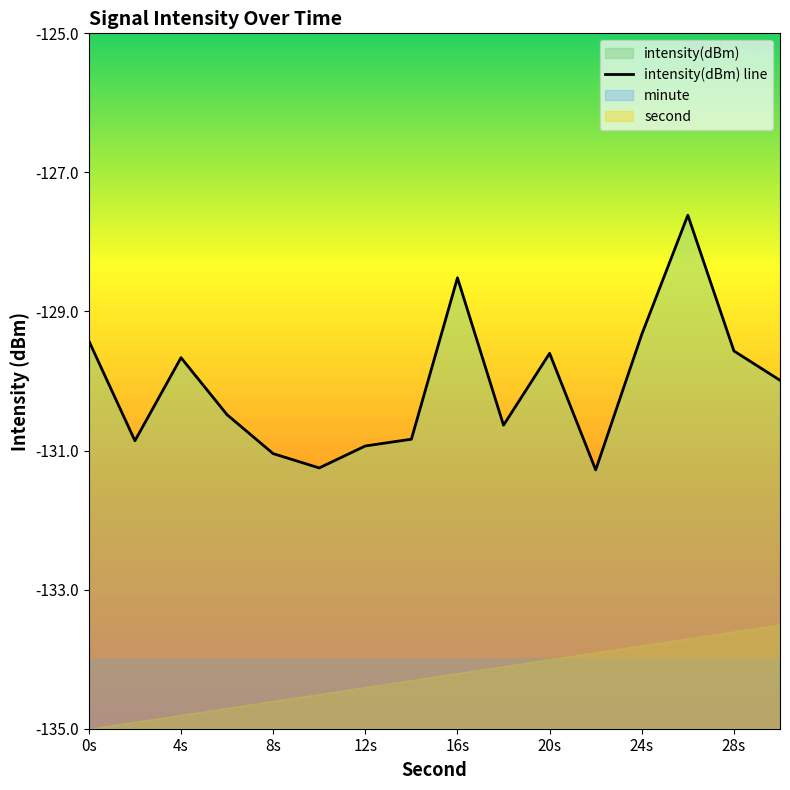

What position from the left is 12s?

4